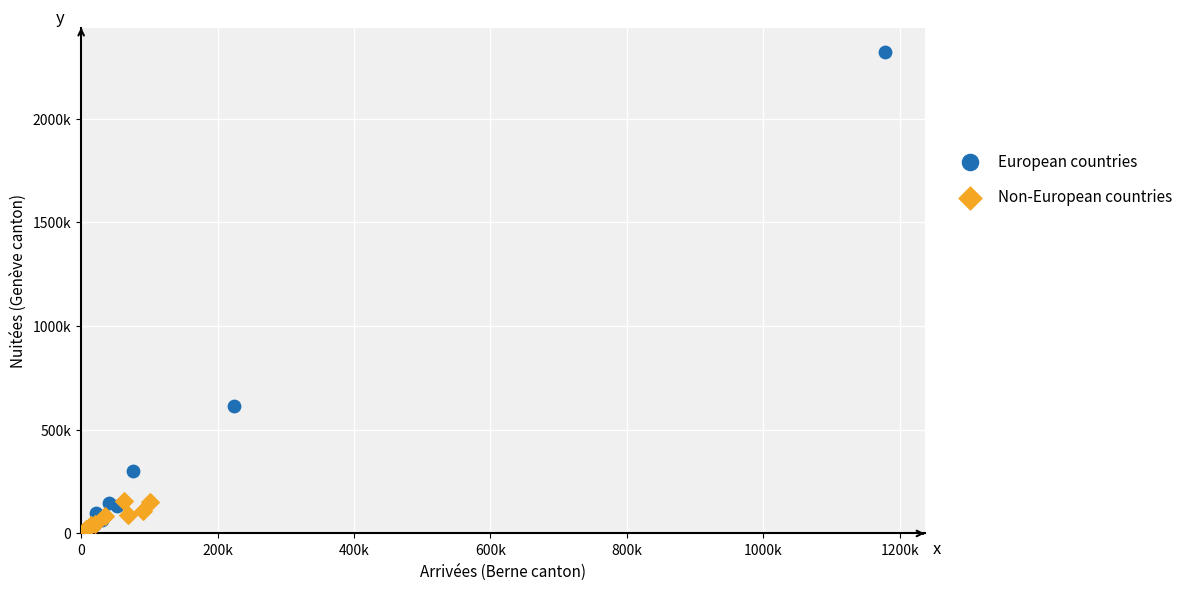

What are all the series names shown in the legend?

European countries, Non-European countries